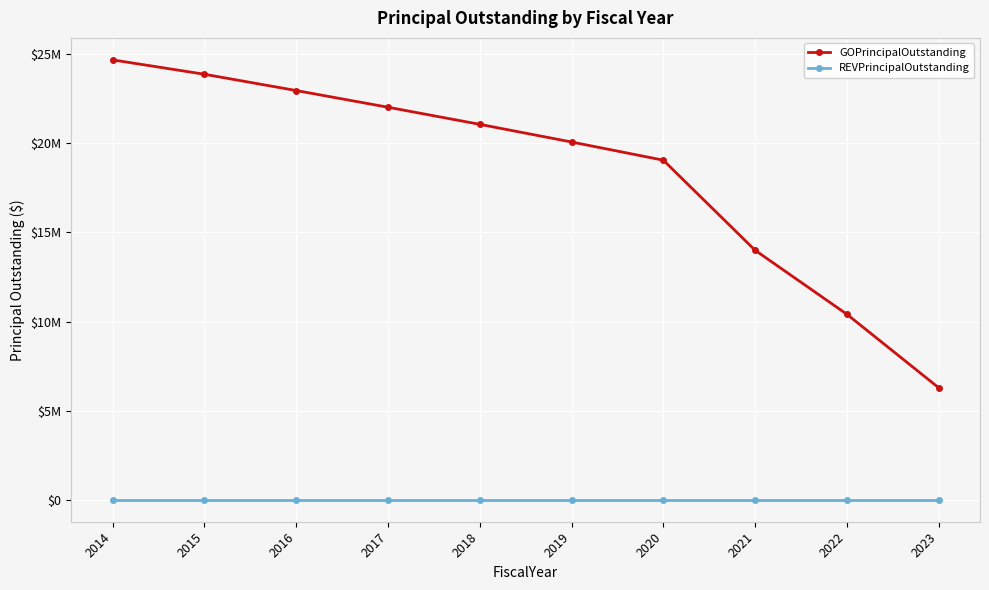

True or false: GOPrincipalOutstanding and REVPrincipalOutstanding intersect in this chart.

False